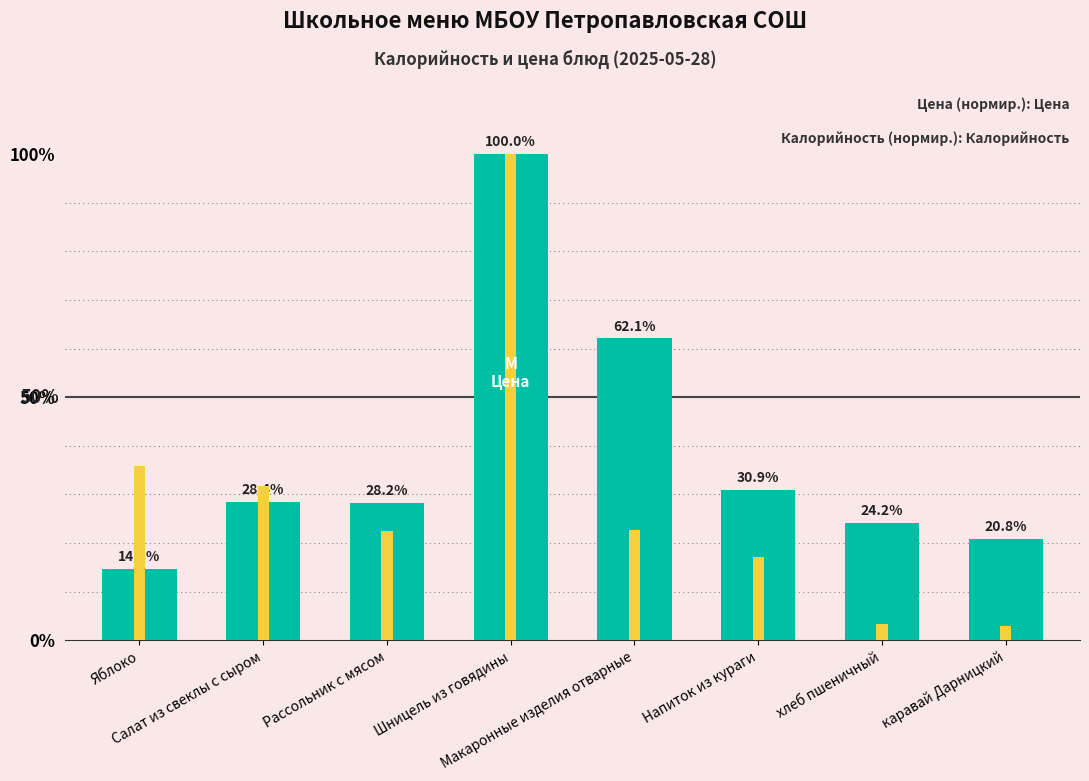

The value of Калорийность at Макаронные изделия отварные is 62.1. True or false?

True